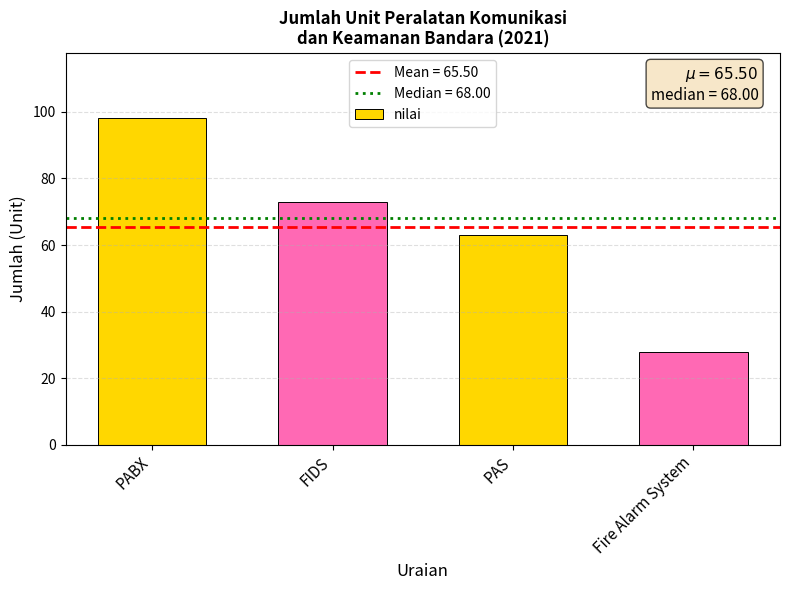

Reading right to left, what are all the values shown in this chart?

Fire Alarm System=28	PAS=63	FIDS=73	PABX=98